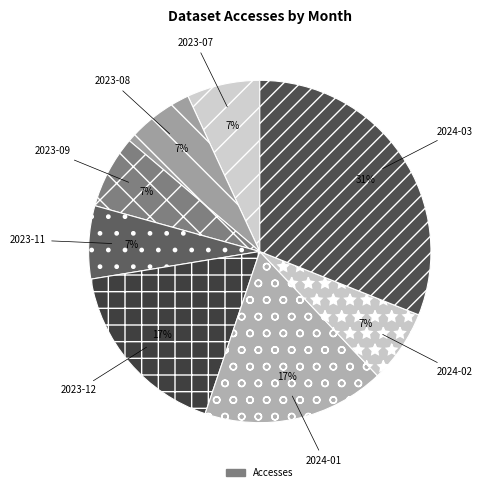

How many slices are in this pie chart?

8